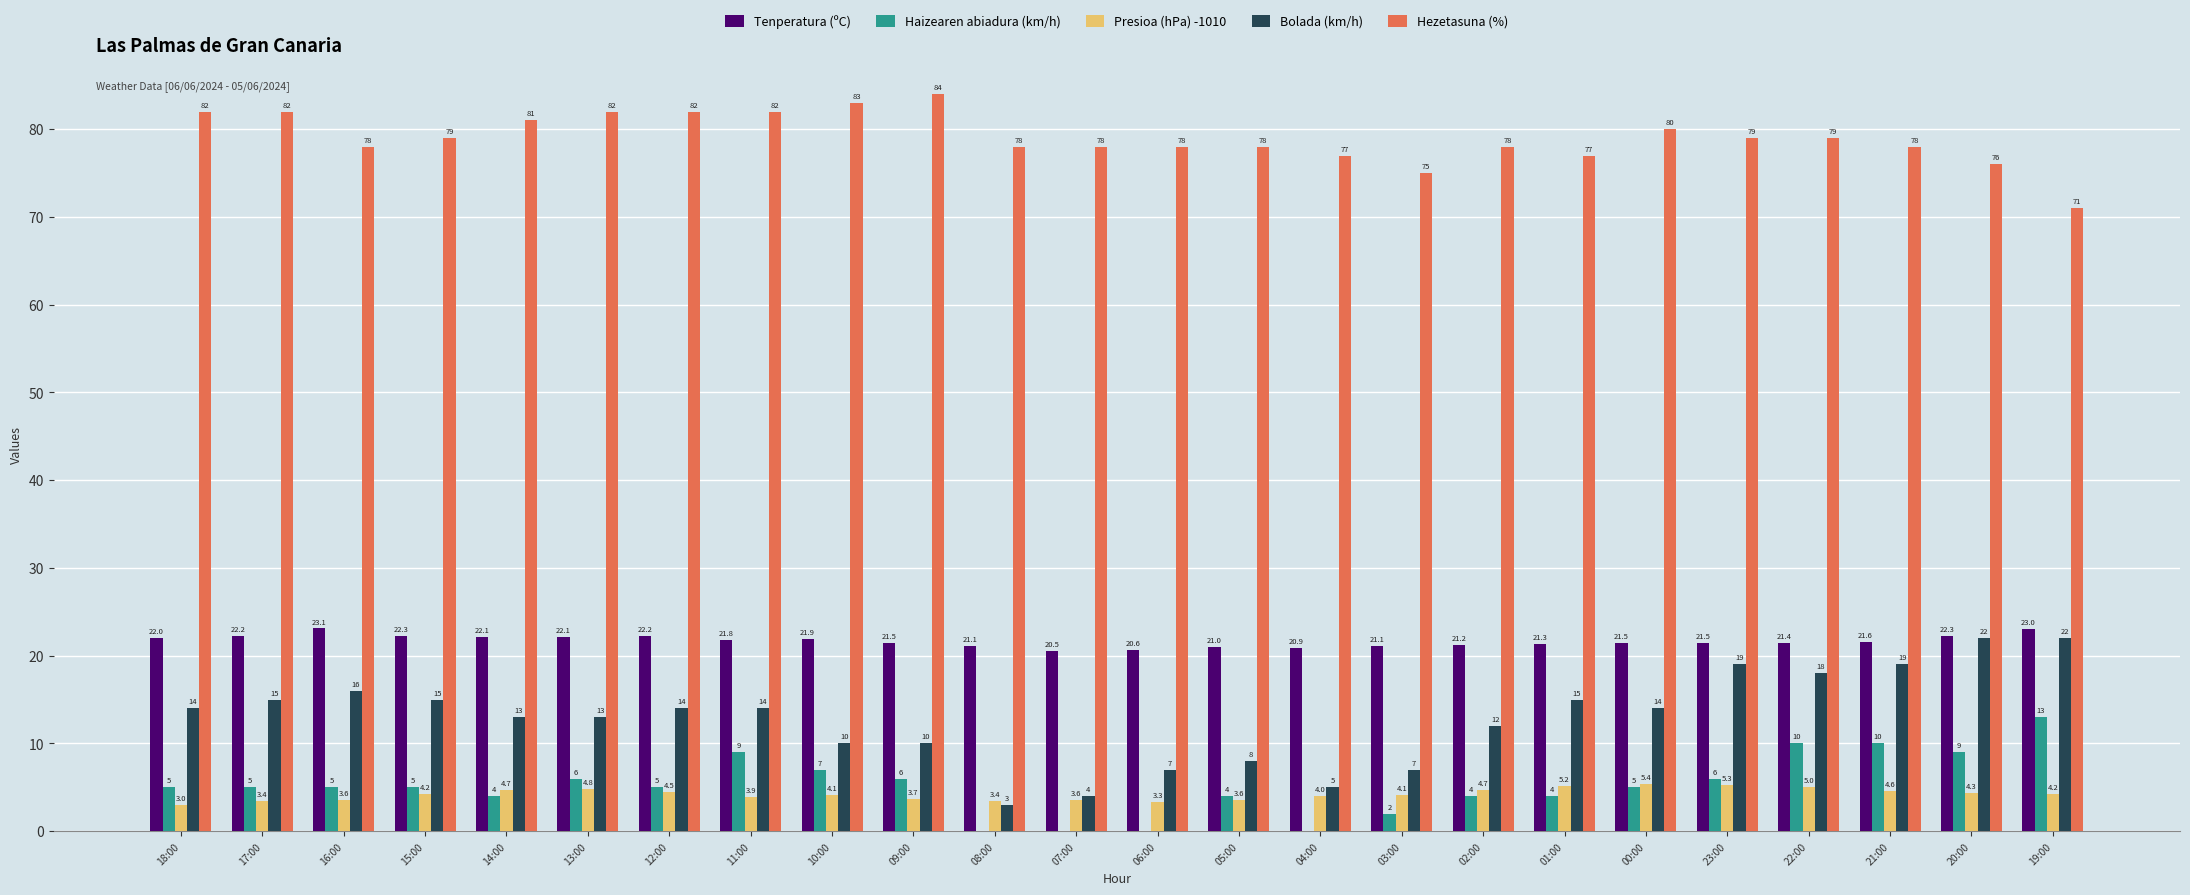

Which series changed the most between 16:00 and 22:00?

Haizearen abiadura (km/h)